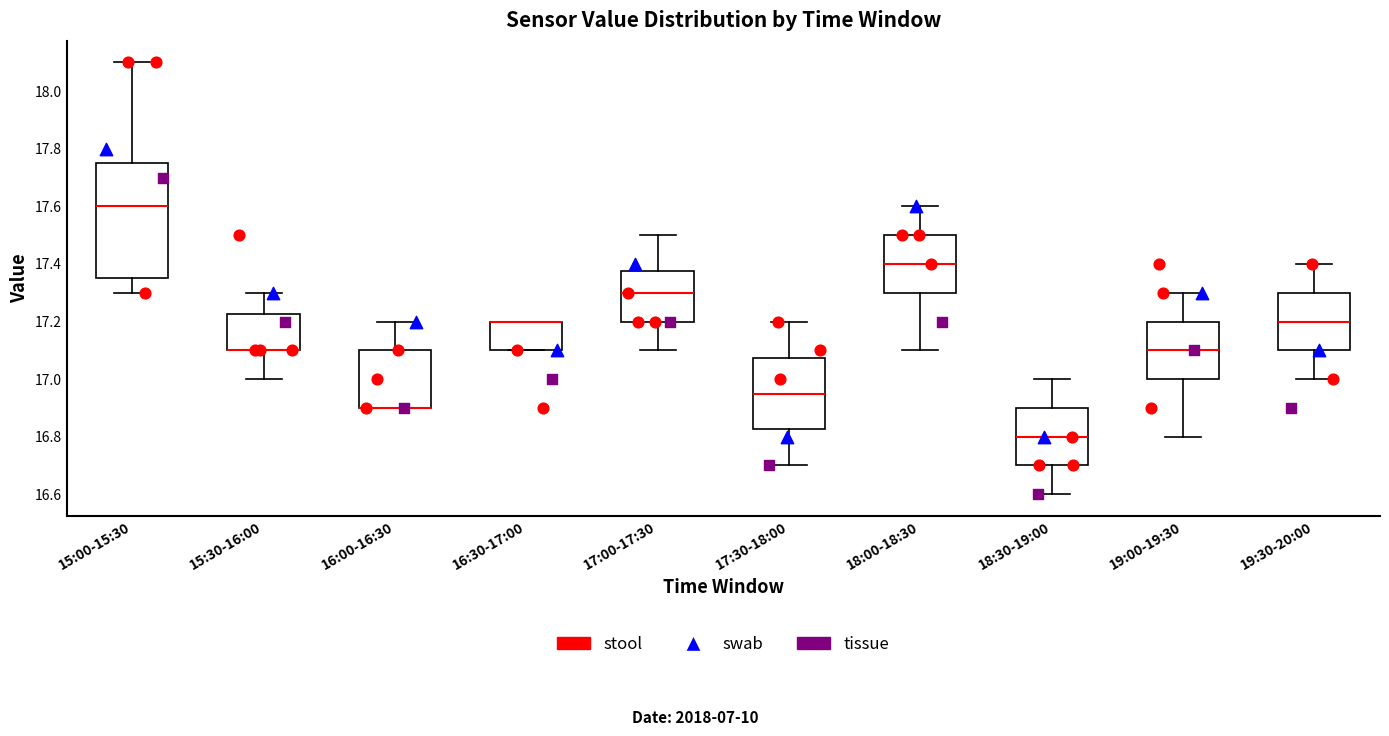

Where is the upper edge of the box for 18:00-18:30 on the y-axis? The values are not printed on the chart, so give them approximately, as read against the axis.

17.50